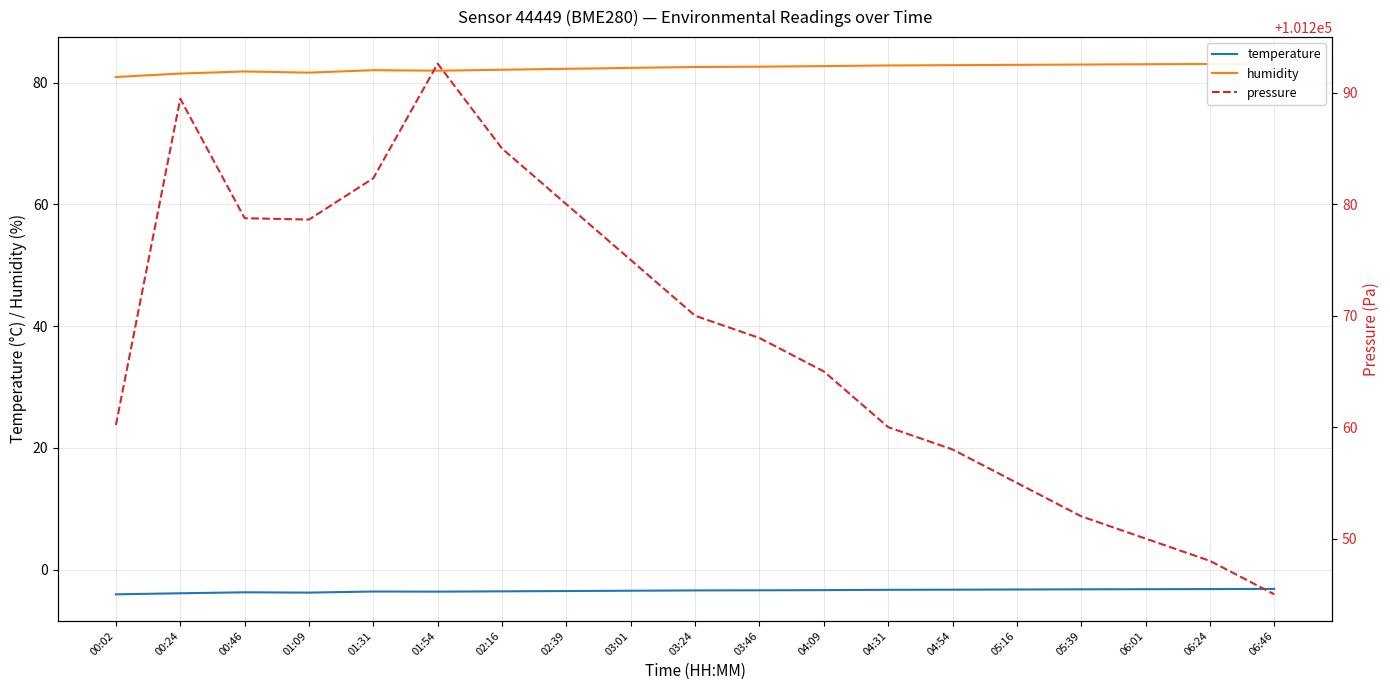

What is the label of the 12th point from the right?

02:39